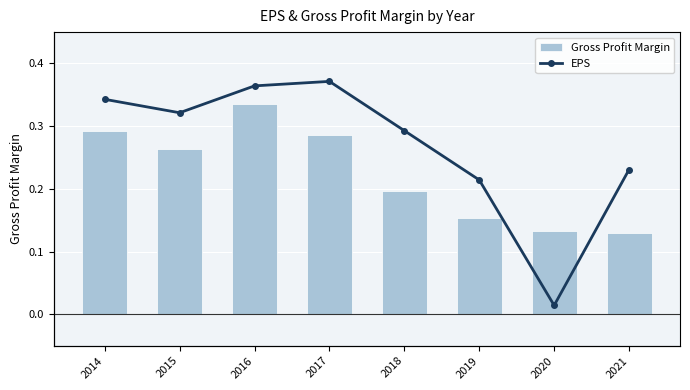

Rank the series by their average value, from lowest to highest.

EPS, Gross Profit Margin